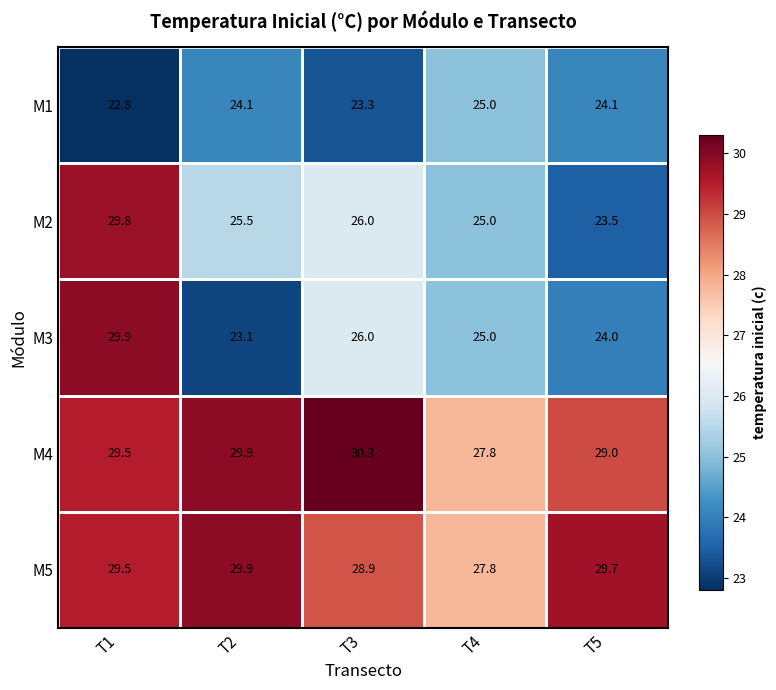

What is the difference between the maximum and minimum values in the M4 series?

2.5